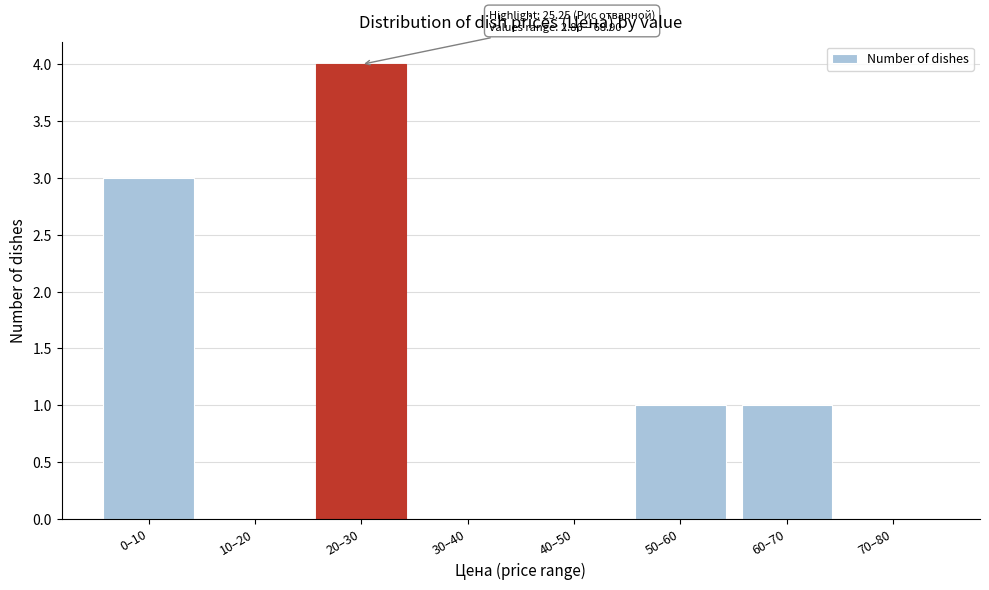

Reading left to right, what are all the values shown in this chart?

0–10=3	10–20=0	20–30=4	30–40=0	40–50=0	50–60=1	60–70=1	70–80=0